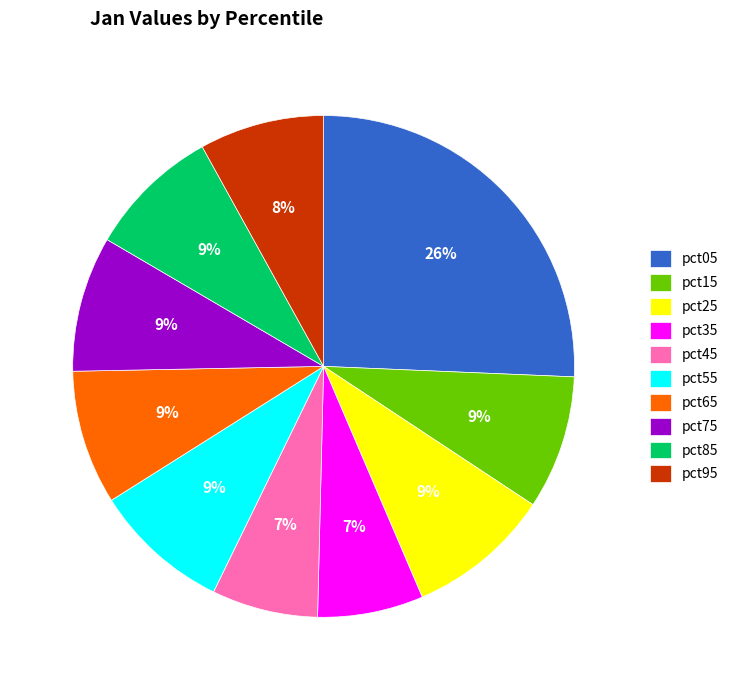

To the nearest percent, what is the difference between the pct05 and pct45 slice percentages?

19%